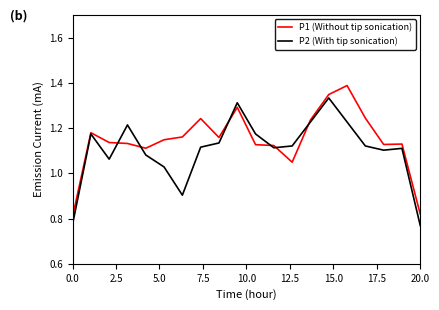

List the series in order of their peak value, lowest first.

P2 (With tip sonication), P1 (Without tip sonication)